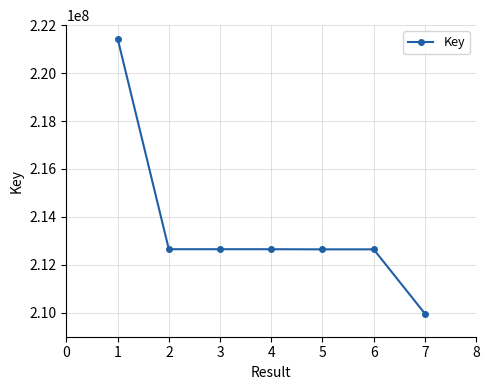

How many categories are shown in the chart?

7